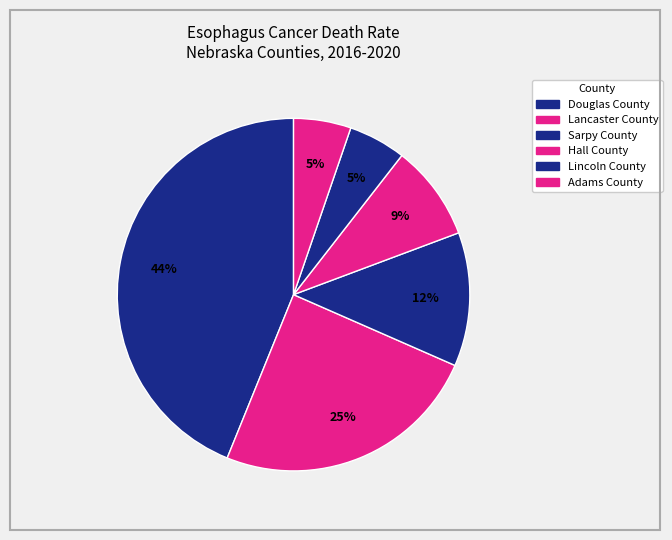

Is the sum of Douglas County and Sarpy County greater than half?

Yes